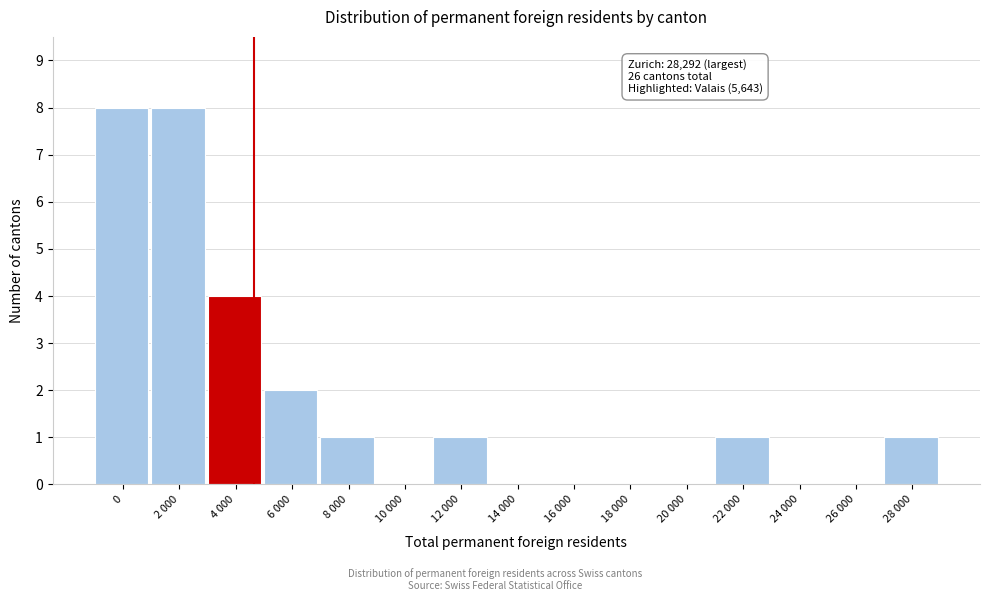

Reading left to right, what are all the values shown in this chart?

0=8	2 000=8	4 000=4	6 000=2	8 000=1	10 000=0	12 000=1	14 000=0	16 000=0	18 000=0	20 000=0	22 000=1	24 000=0	26 000=0	28 000=1